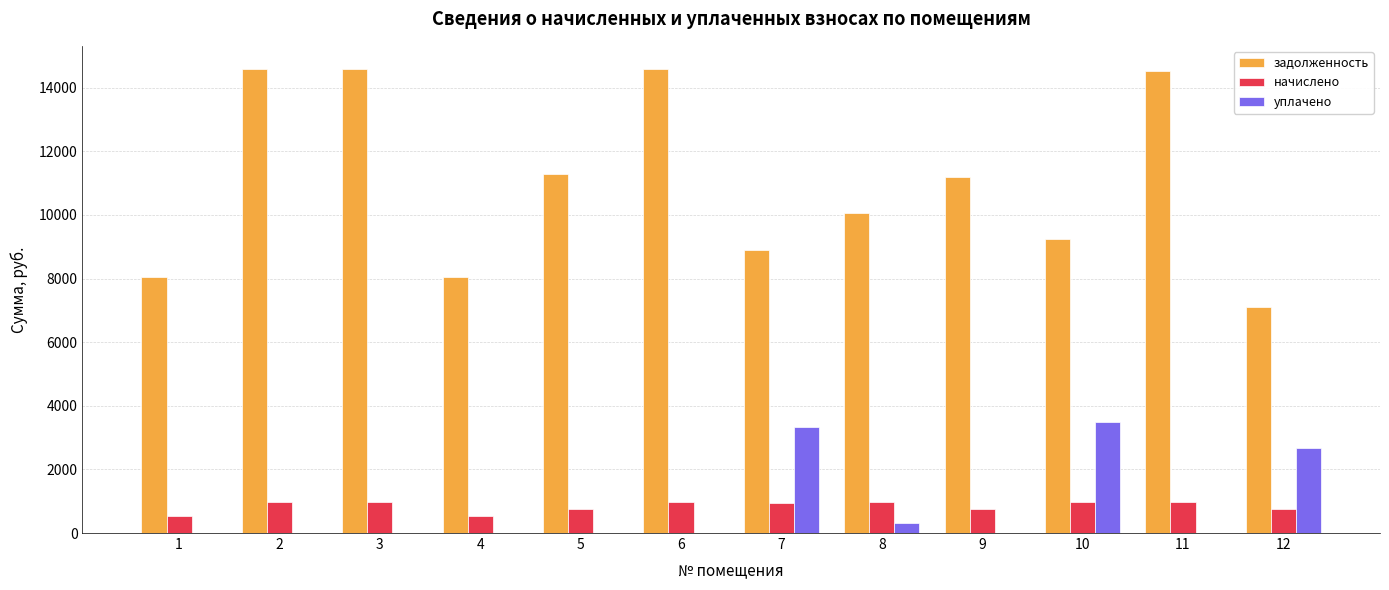

The value of уплачено at 7 is 3337.8. True or false?

True